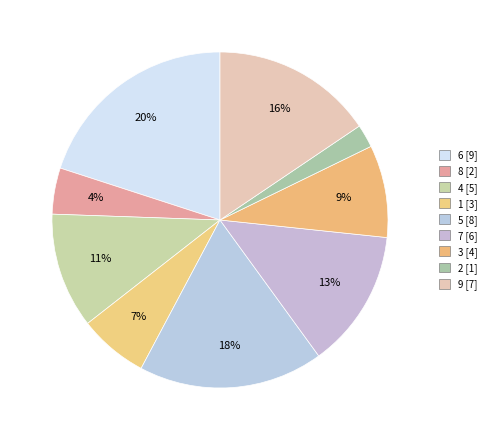

Is there any slice that represents more than half of the pie?

No